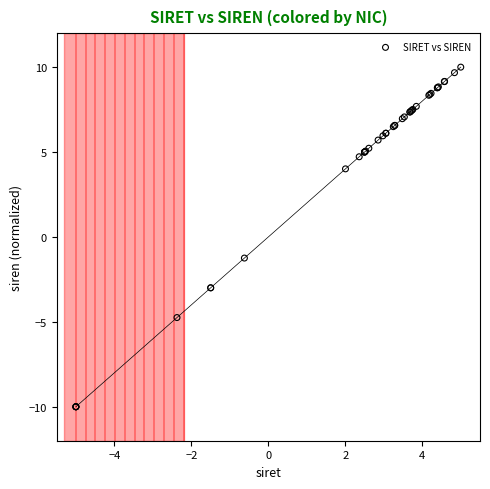

What Y value in the scatter plot is closest to 0?

-1.2